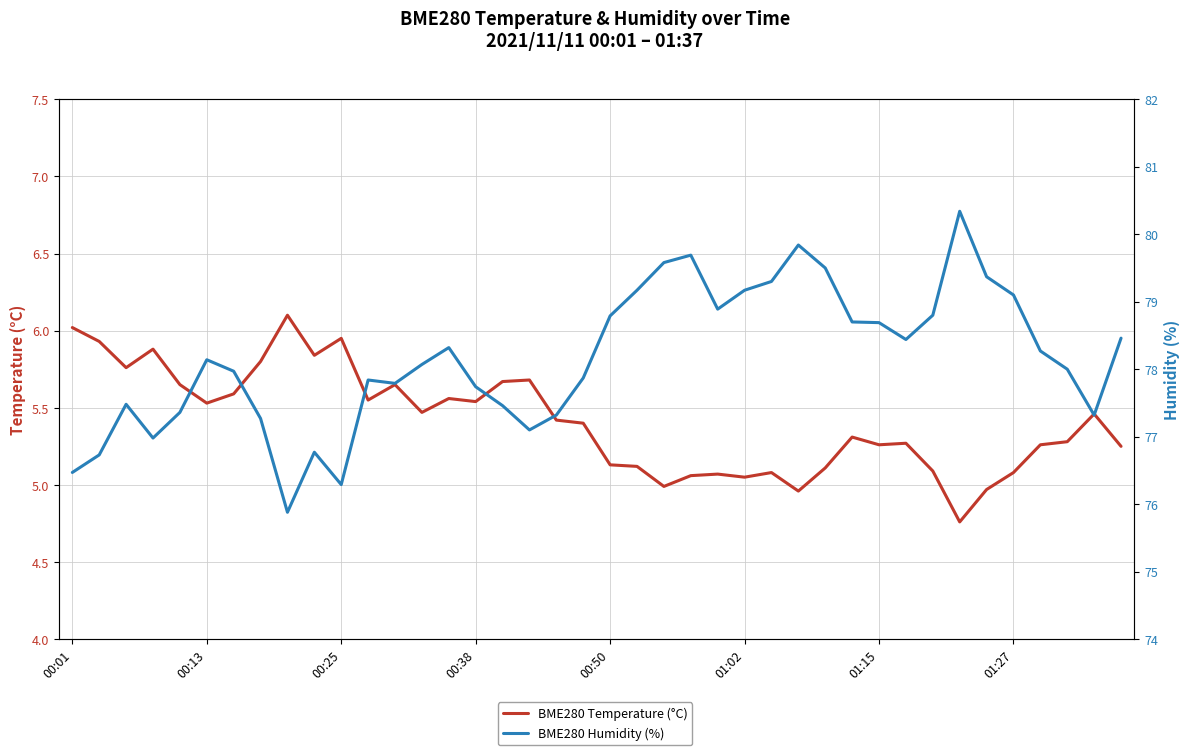

Rank the series by their average value, from highest to lowest.

BME280 Humidity (%), BME280 Temperature (°C)